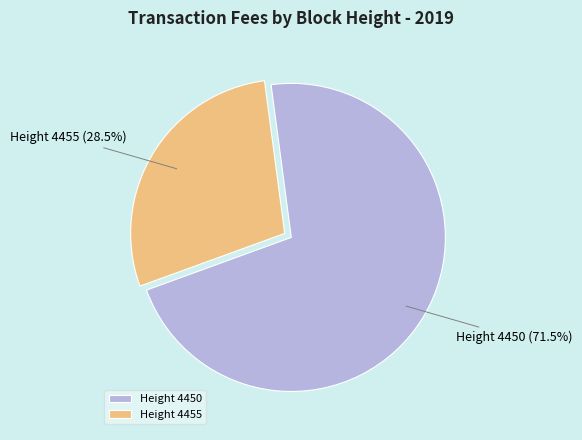

Does Height 4450 represent more than half of the total?

Yes